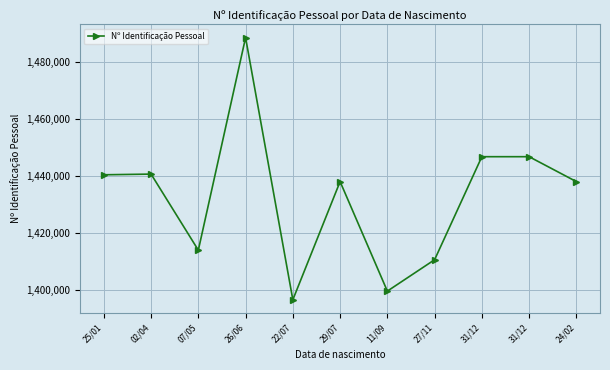

At which category does the data reach its first local valley?

07/05